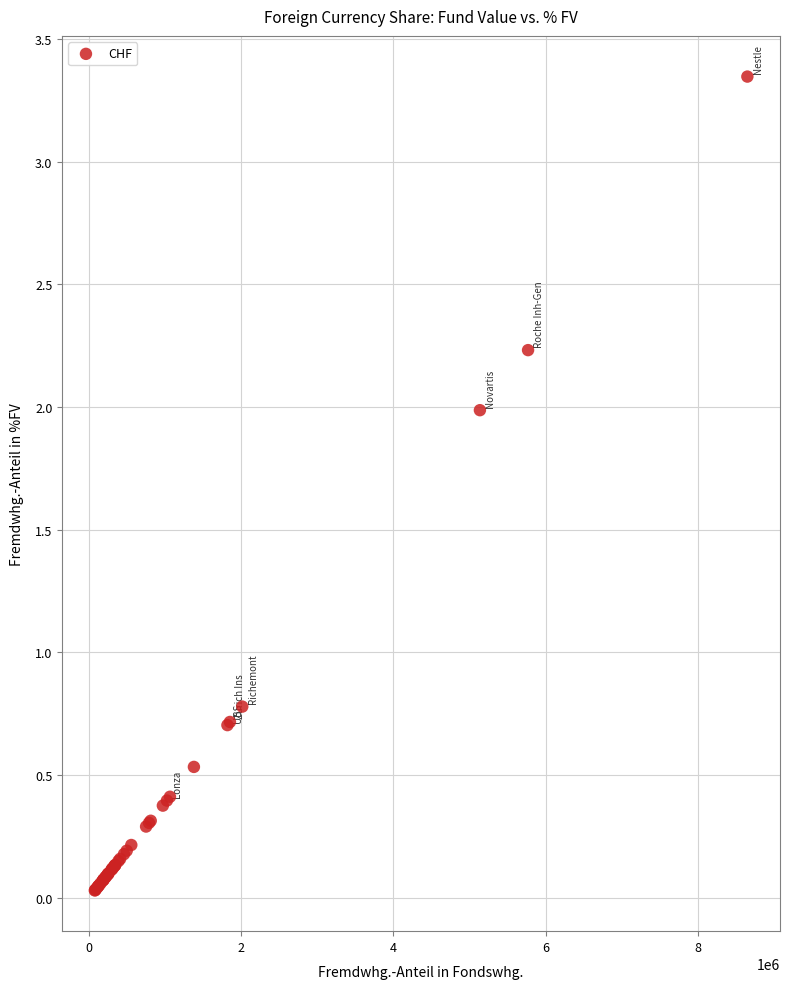

What Y value in the scatter plot is closest to 1?

0.8